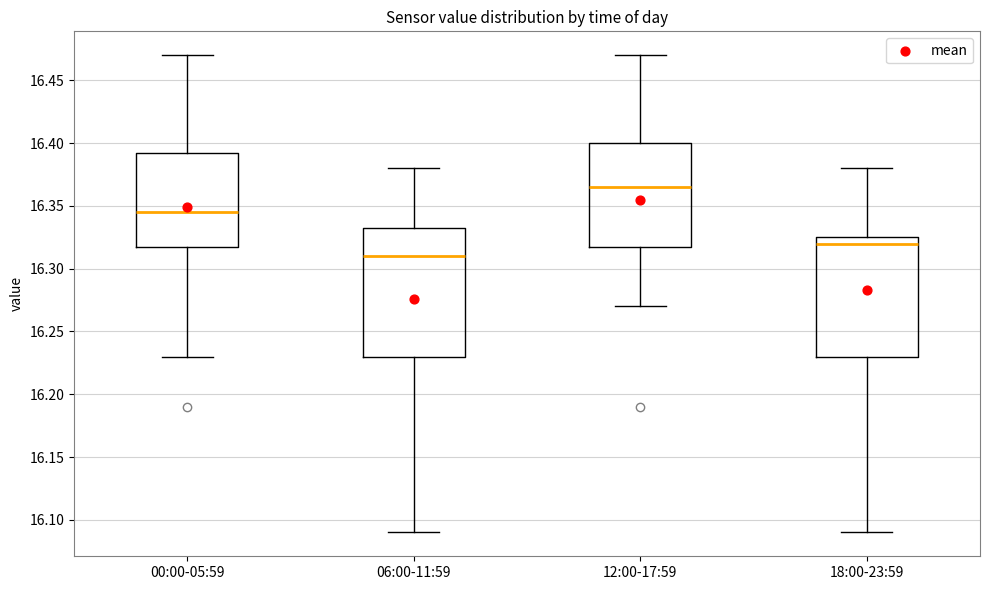

Reading left to right, transcribe this box plot: for each box, give where its median line is, the range the box spans, and where its two whiskers end, as read against the y-axis. The values are not printed on the chart, so give them approximately, as read against the axis.

00:00-05:59: median 16.345, box 16.320 to 16.395, whiskers 16.230 to 16.470
06:00-11:59: median 16.310, box 16.230 to 16.335, whiskers 16.090 to 16.380
12:00-17:59: median 16.365, box 16.320 to 16.400, whiskers 16.270 to 16.470
18:00-23:59: median 16.320, box 16.230 to 16.325, whiskers 16.090 to 16.380